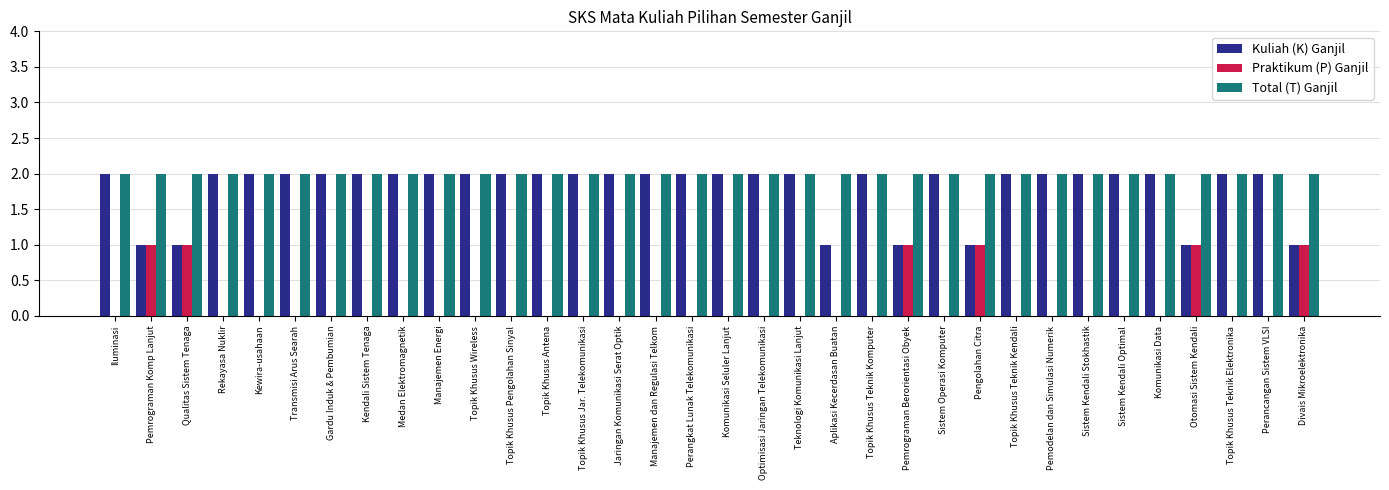

What is the total value across all series at Medan Elektromagnetik?

4